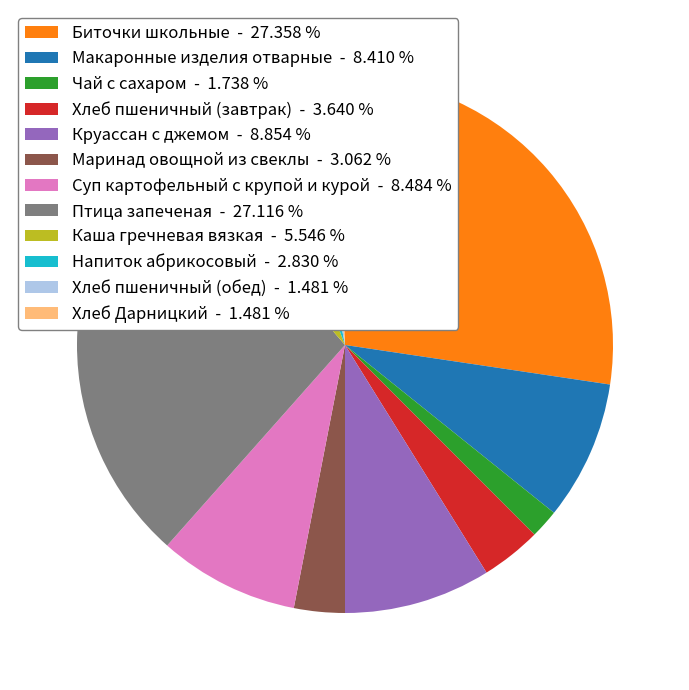

What is the ratio of the value at Птица запеченая - 27.116 % to the value at Чай с сахаром - 1.738 %?

15.6